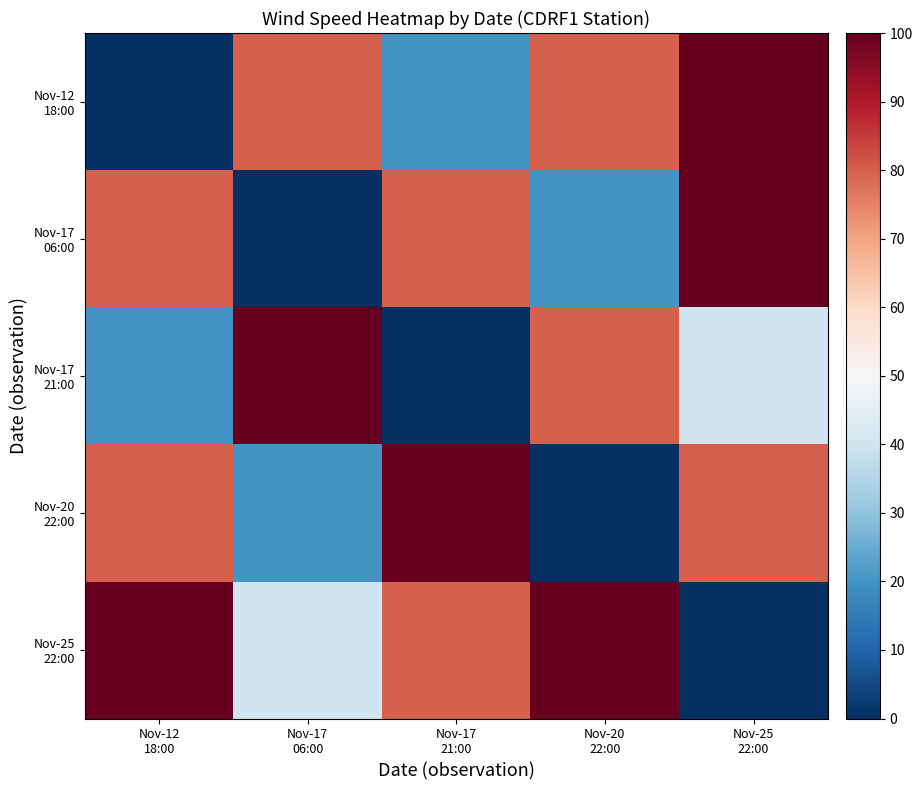

Which has a higher value, Nov-20
22:00 or Nov-12
18:00?

Nov-20
22:00